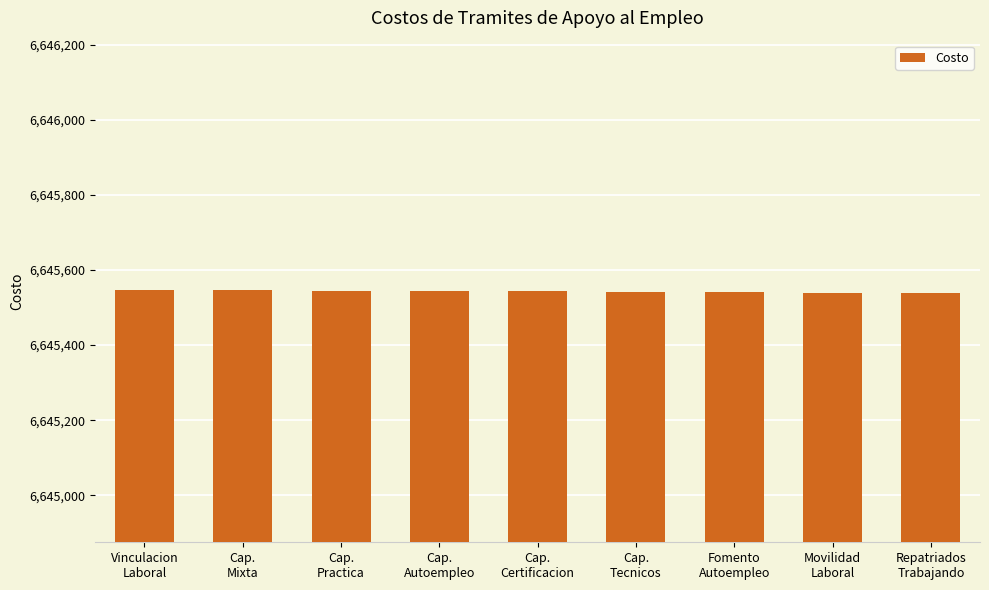

What is the smallest value displayed?

6645539